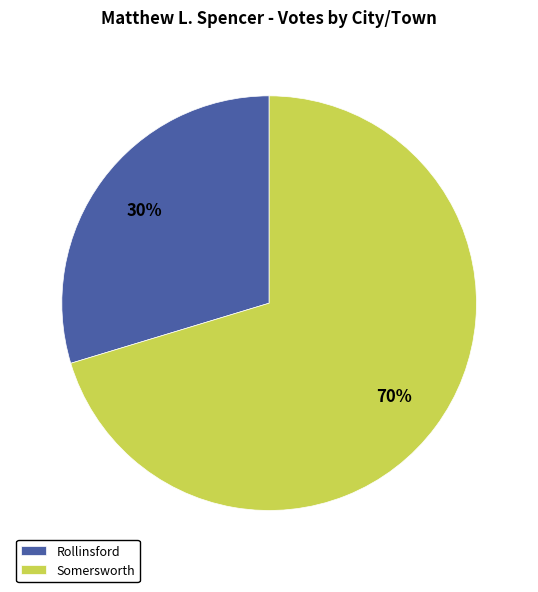

Between Somersworth and Rollinsford, which is larger?

Somersworth